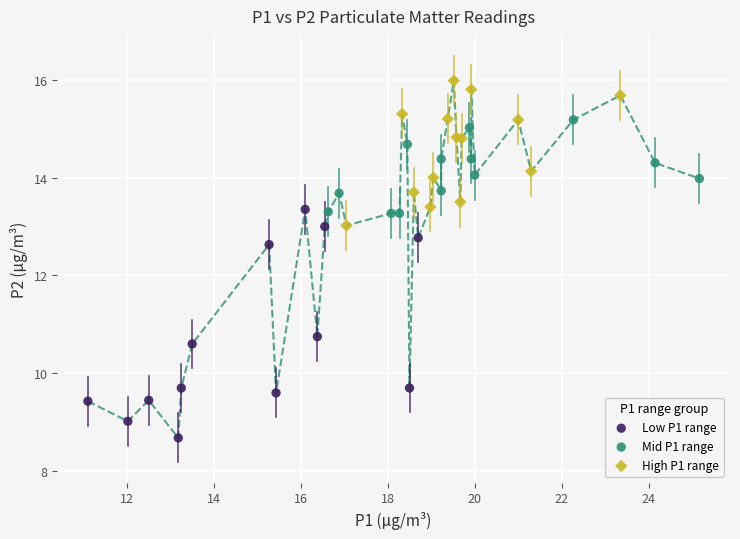

What are all the series names shown in the legend?

Low P1 range, Mid P1 range, High P1 range